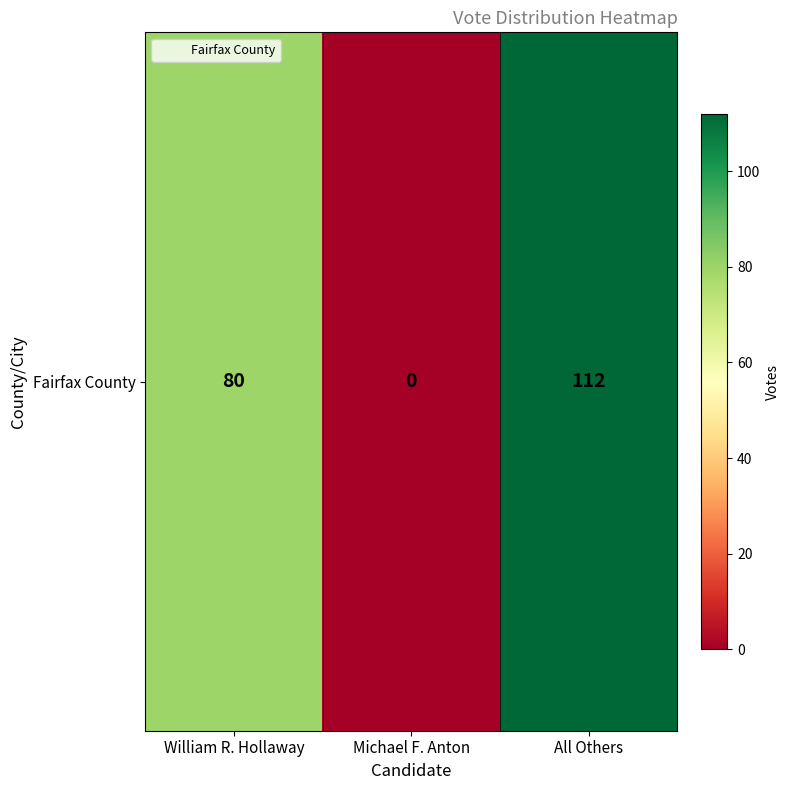

Reading left to right, transcribe all the data shown in this chart.

80	0	112